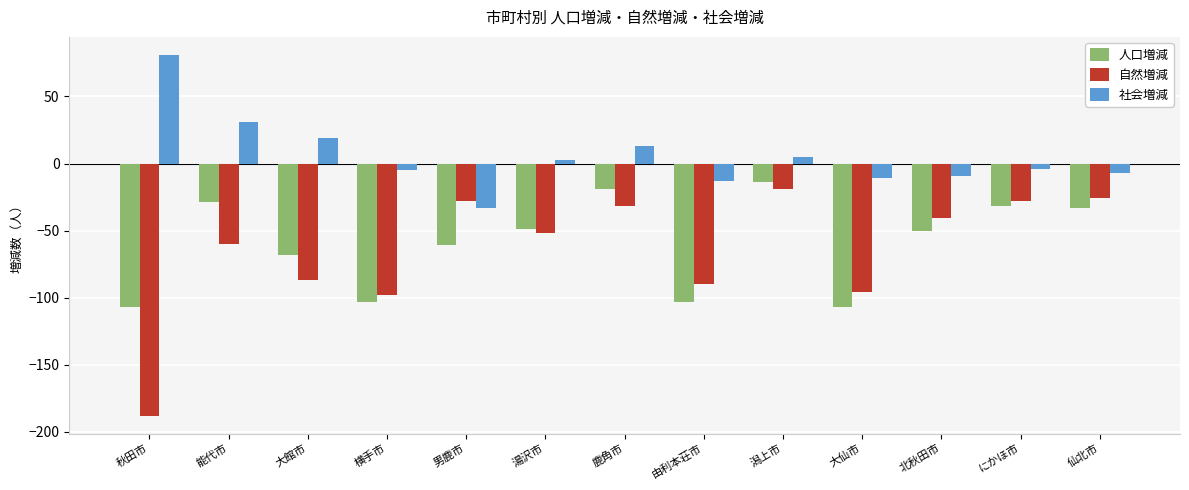

The 人口増減 series shows -5 at 鹿角市. True or false?

False